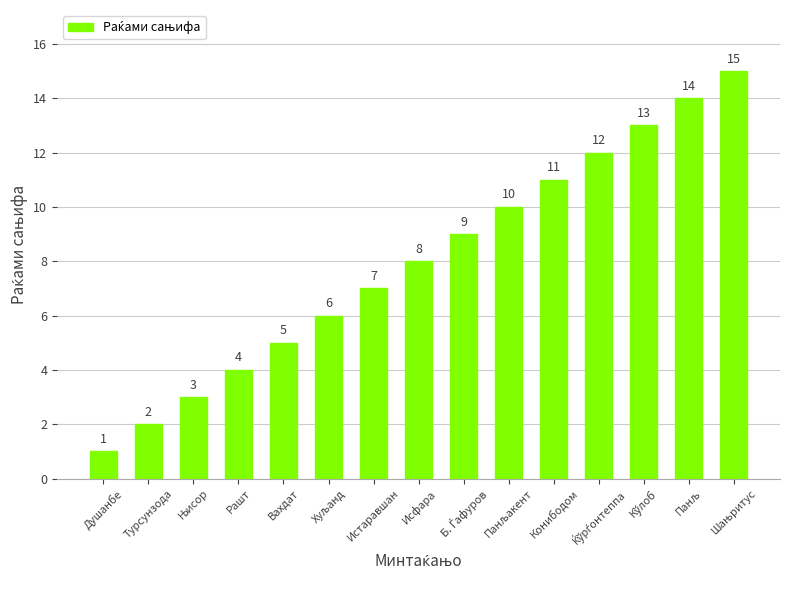

What is the value of the 7th bar from the left?

7